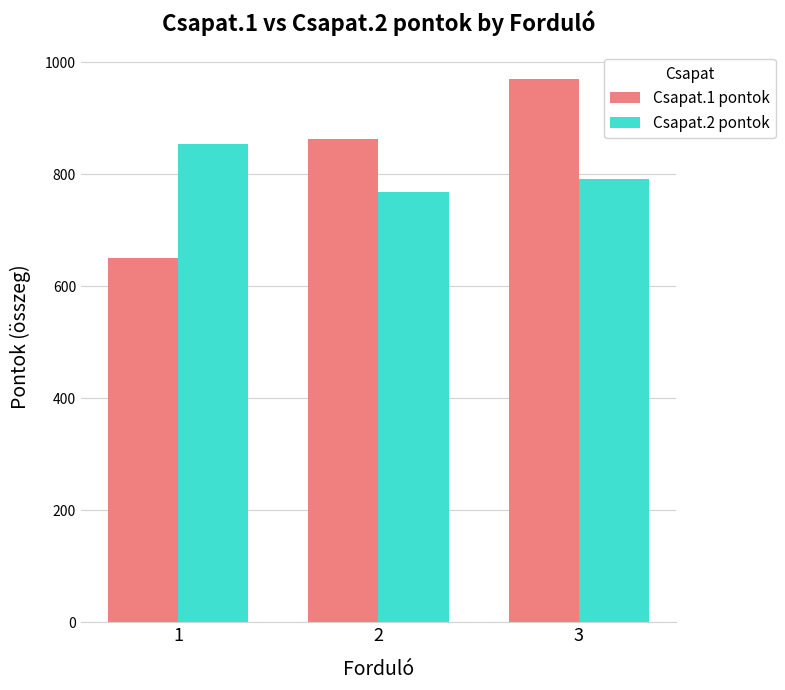

What is the greatest value displayed?

970